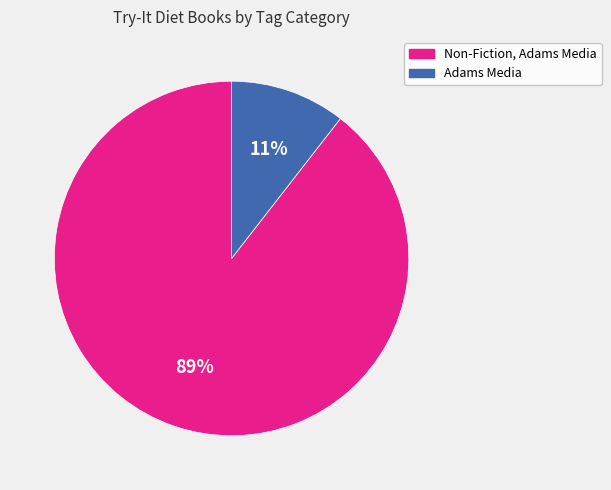

Is the sum of Non-Fiction, Adams Media and Adams Media greater than half?

Yes